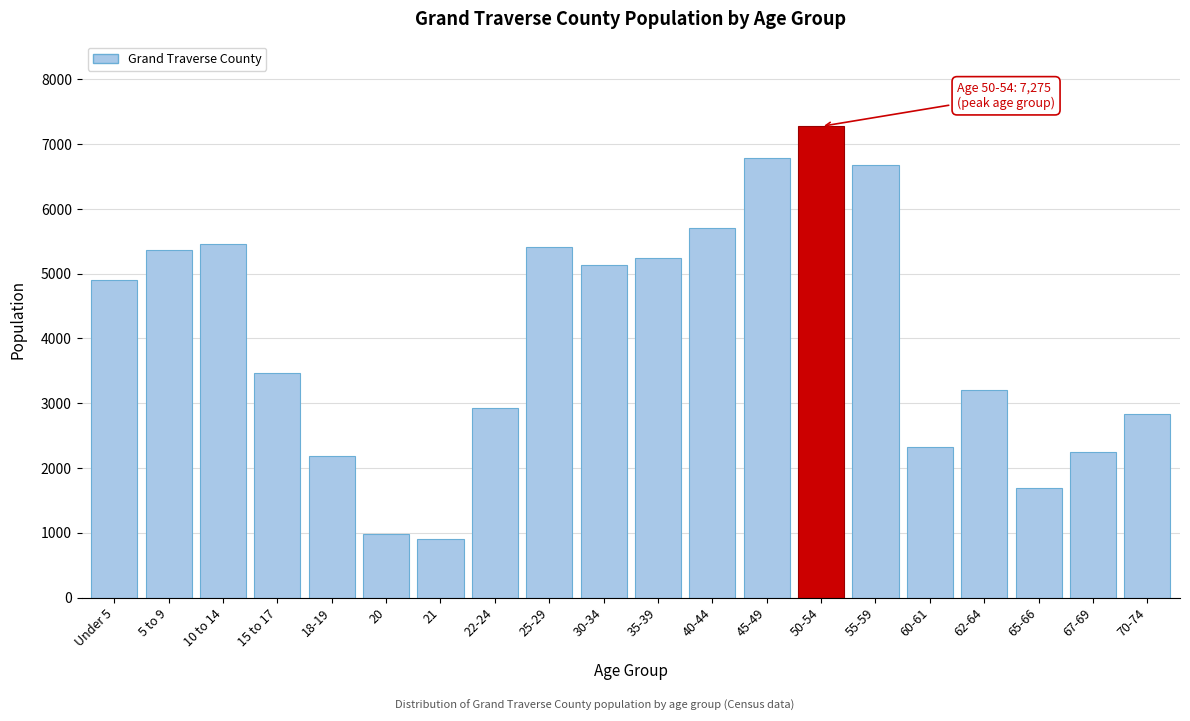

Reading right to left, list all the values displayed in this chart.

2832	2252	1690	3205	2323	6678	7275	6786	5713	5238	5129	5413	2932	899	984	2188	3466	5462	5360	4907